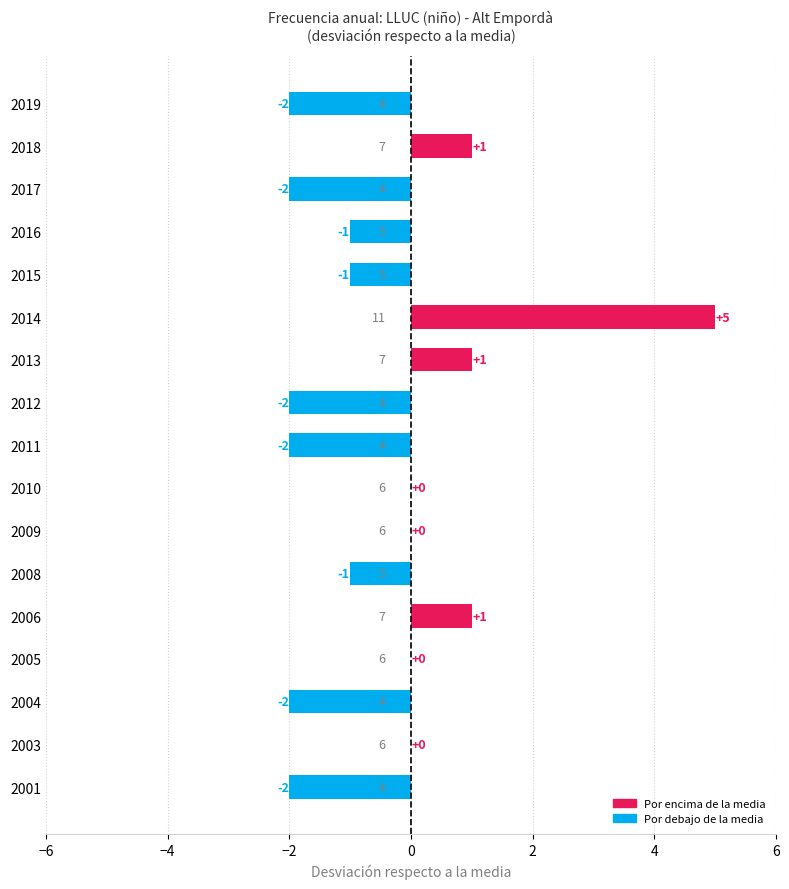

Does the chart contain stacked bars?

No